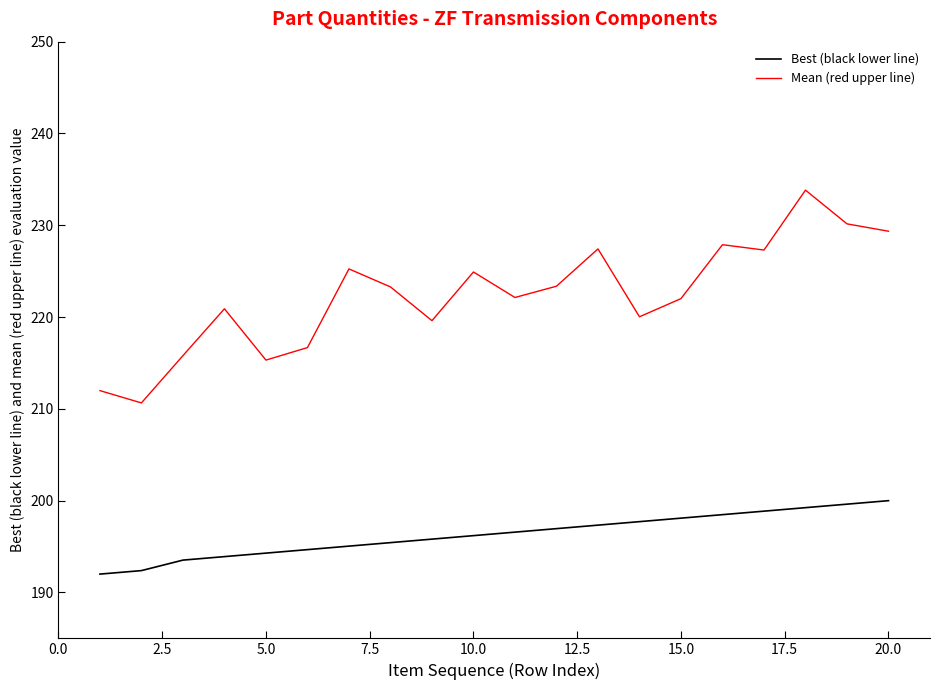

What is the sum of all Mean (red upper line) values?

4447.8